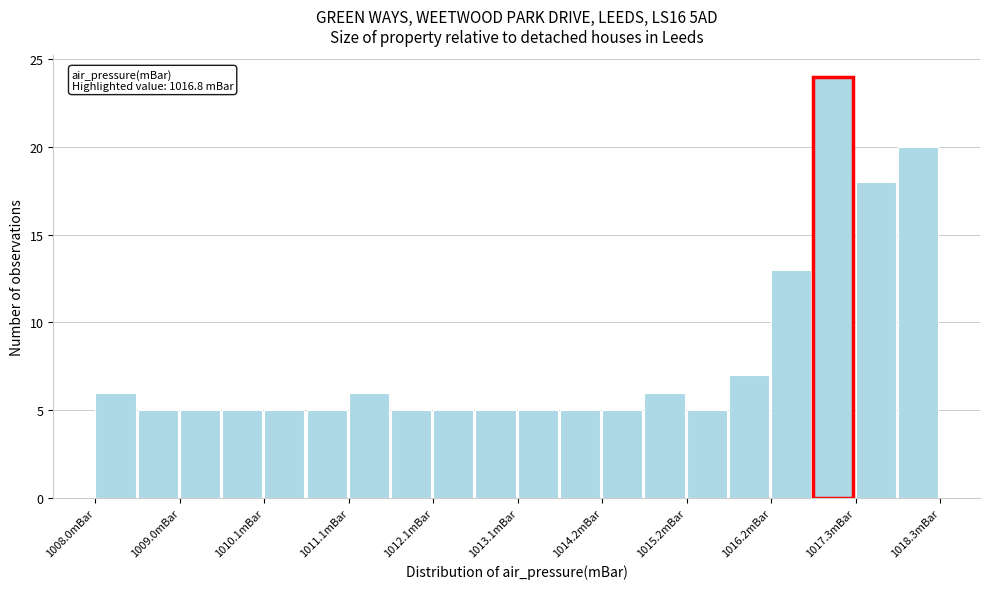

Around what value on the x-axis is the tallest bar? Give the approximate position of its centre, as read against the axis.

1017.0